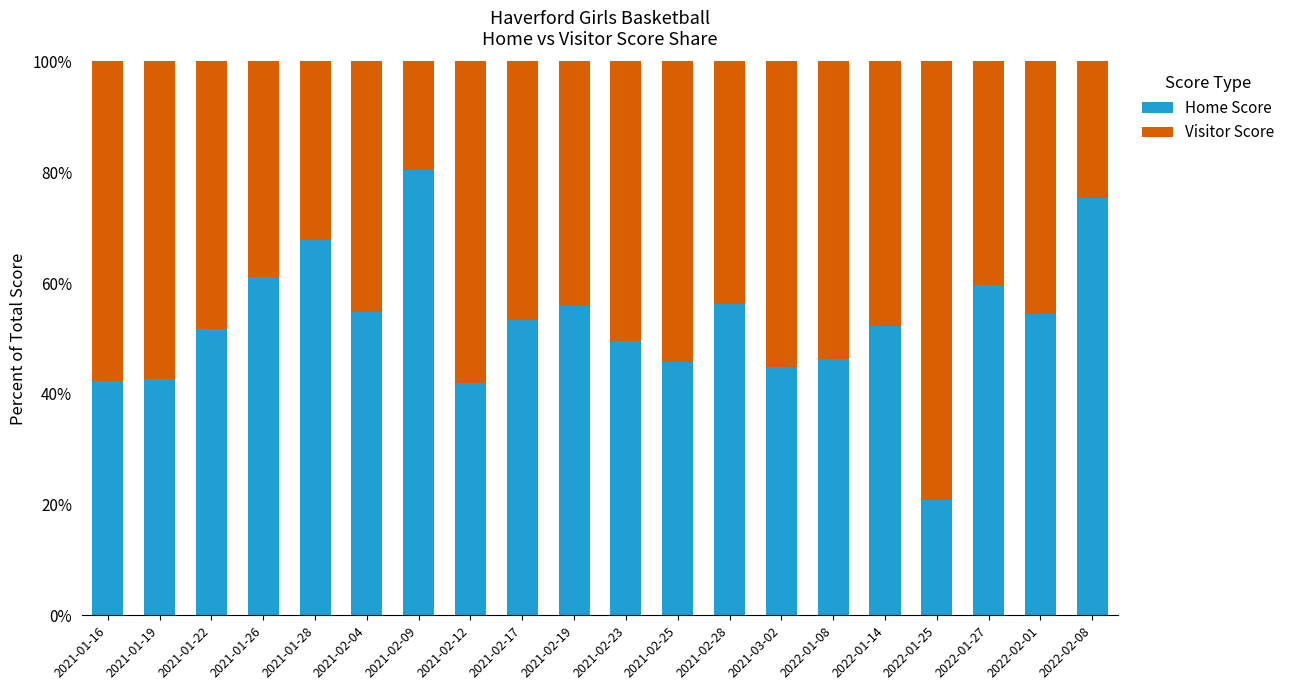

True or false: Home Score has a value of 20.9 at 2022-01-25.

True